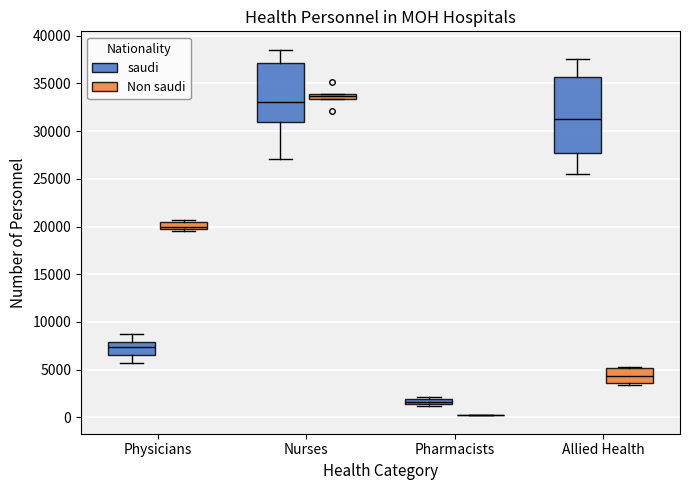

Which box is the tallest, from its lower edge to its upper edge?

Allied Health (saudi)